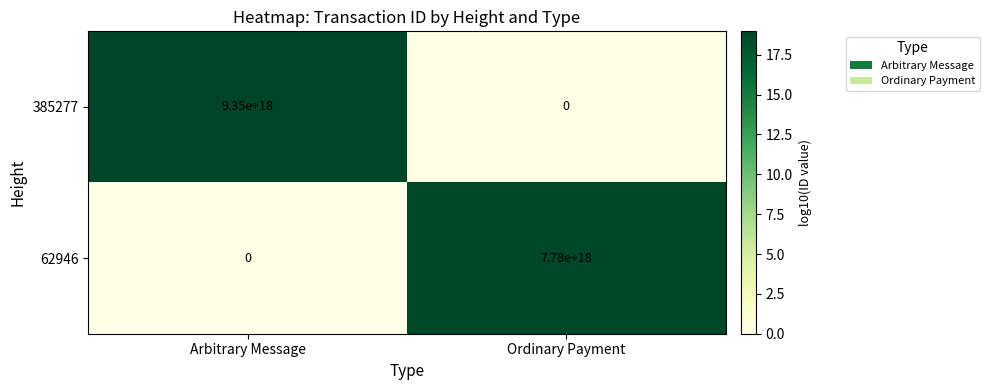

At how many categories does at least one series exceed 3?

2